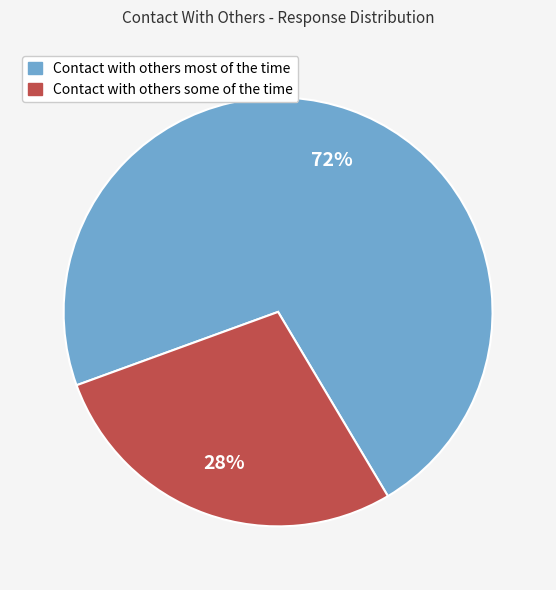

Count the number of slices in the pie.

2